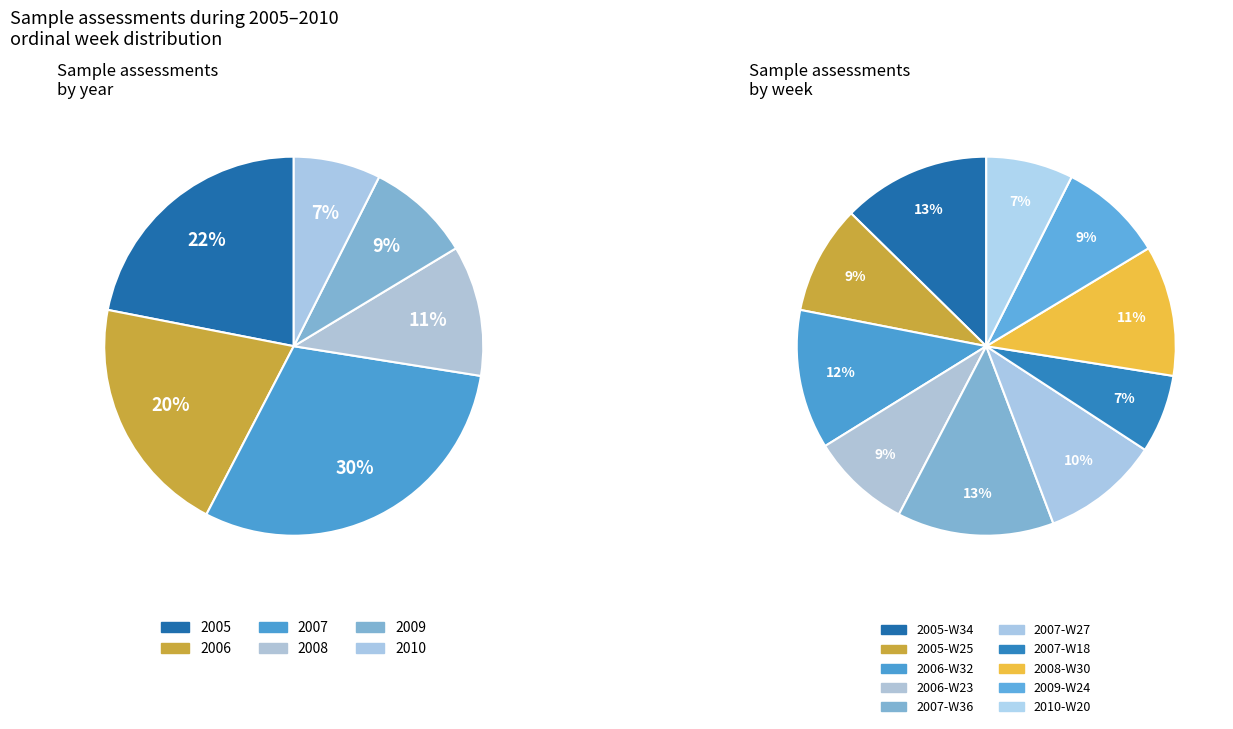

What portion of the pie excludes 2007-W36?

86.6%